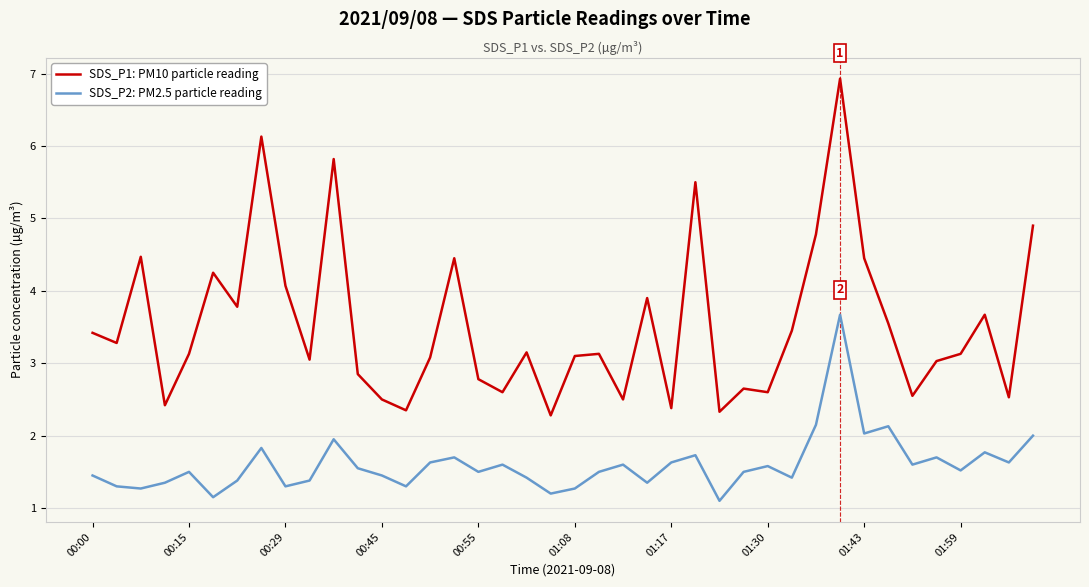

Which series has the widest spread of values?

SDS_P1: PM10 particle reading